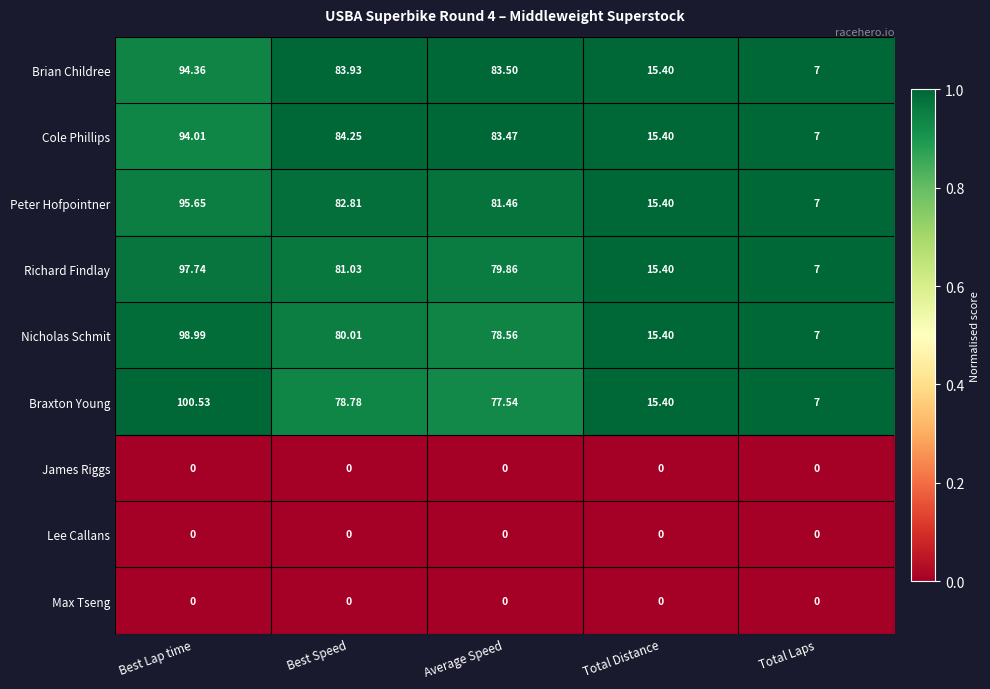

Which category has the highest value across all series?

Best Lap time